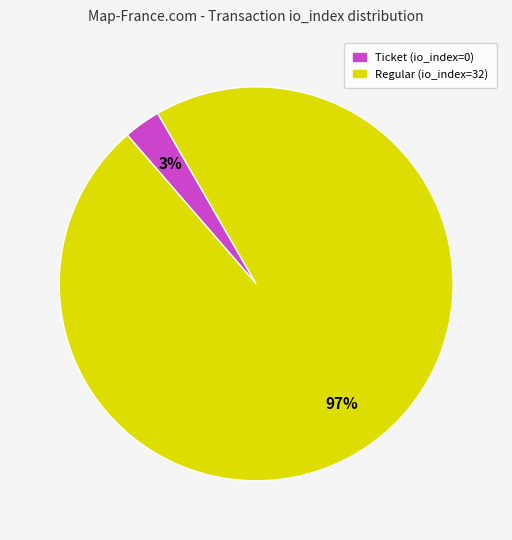

How many segments does this pie chart have?

2